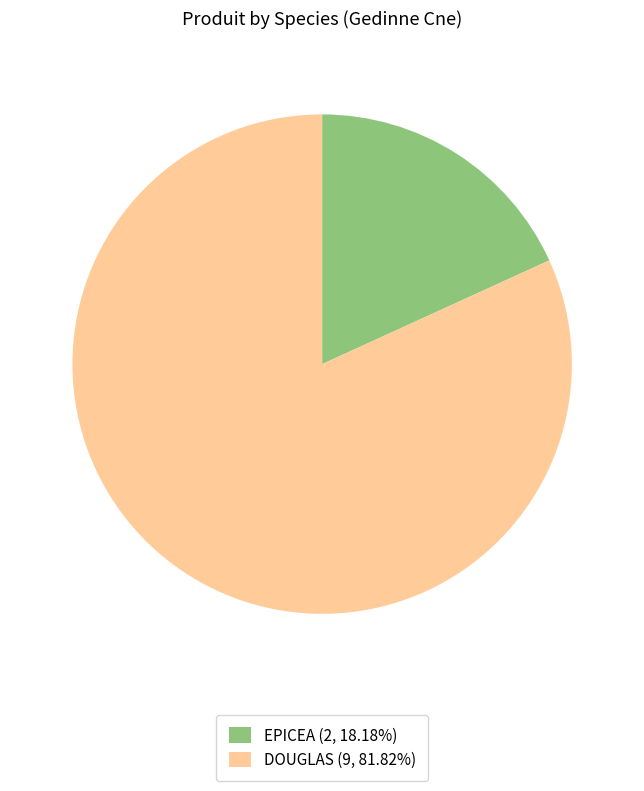

Do DOUGLAS (9, 81.82%) and EPICEA (2, 18.18%) together represent more than half of the pie?

Yes